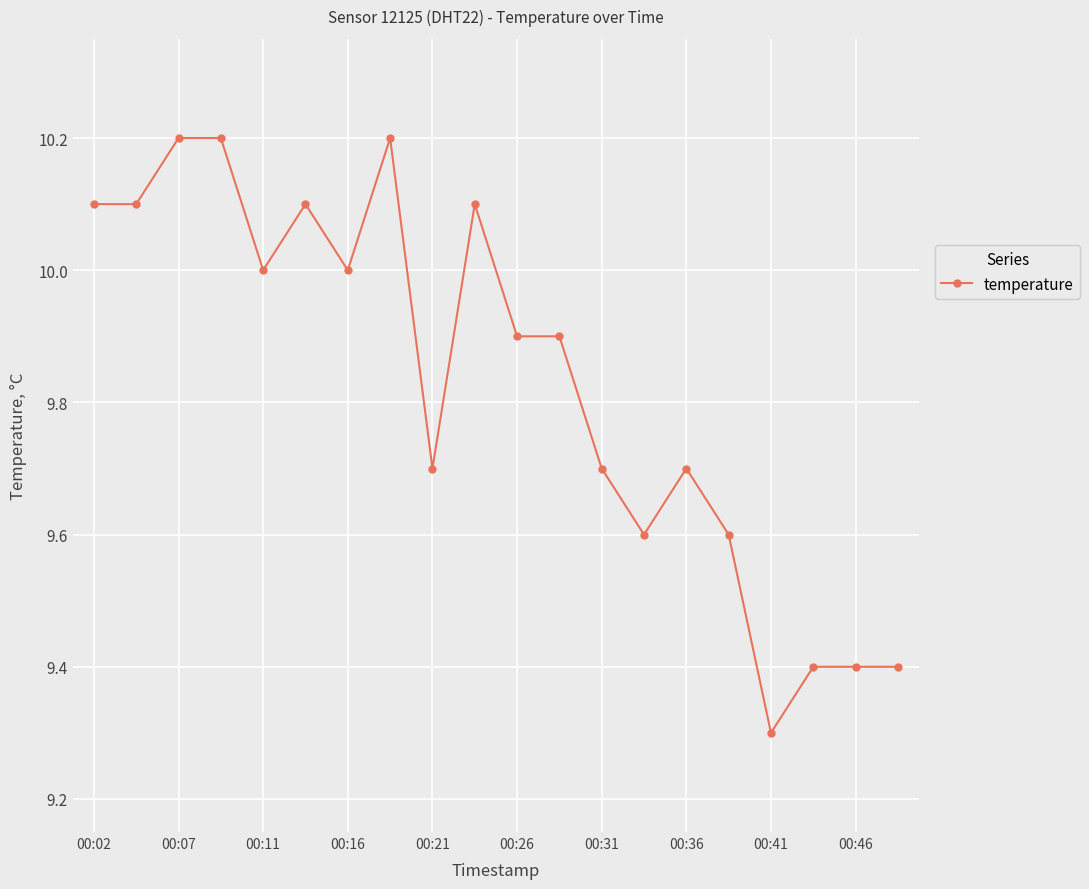

What is the difference between the second highest and second lowest values?

0.8